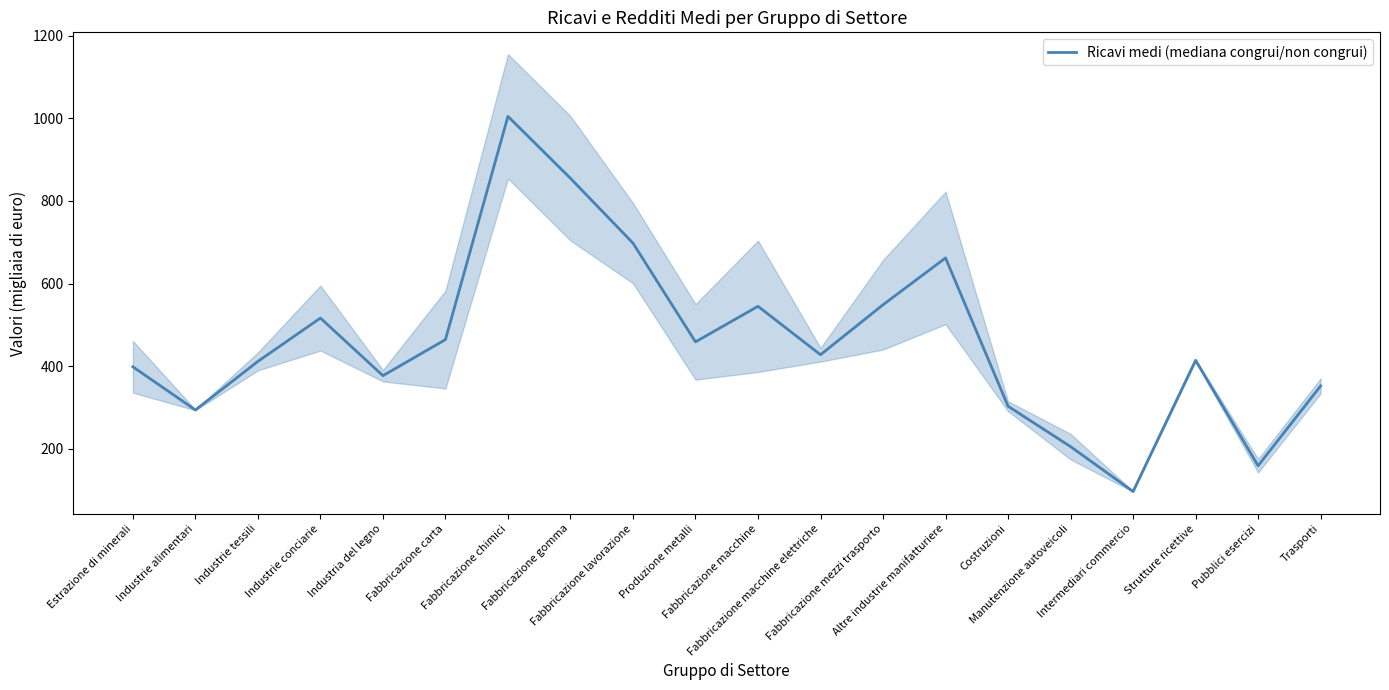

Reading right to left, what are all the values shown in this chart?

352.6	159.4	414.4	97.2	205.6	303.4	662.1	548.9	427.9	545.1	459.1	698.0	854.8	1004.6	464.6	377.3	516.8	411.9	294.4	398.8